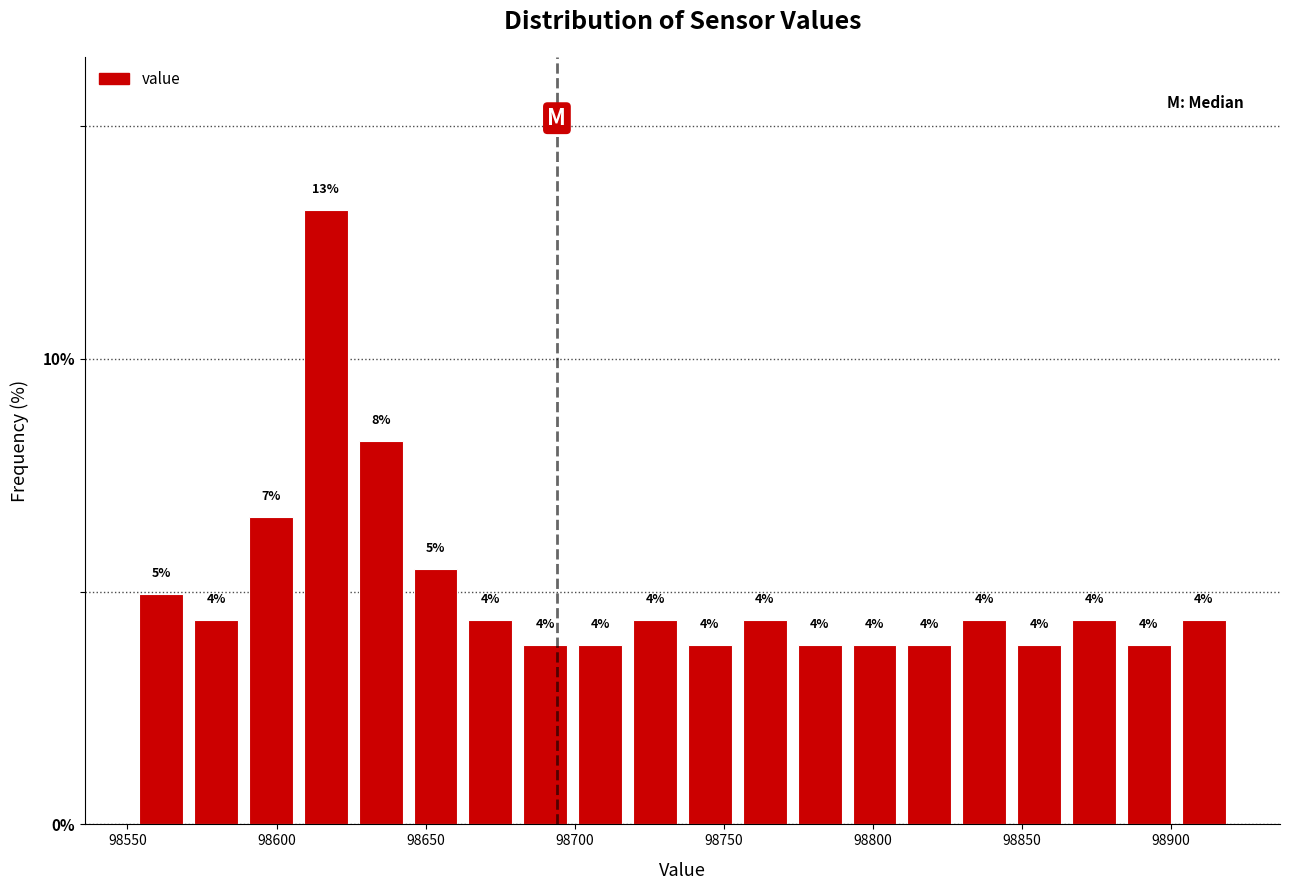

Read against the x-axis, roughly where is the centre of the tallest bar?

98615